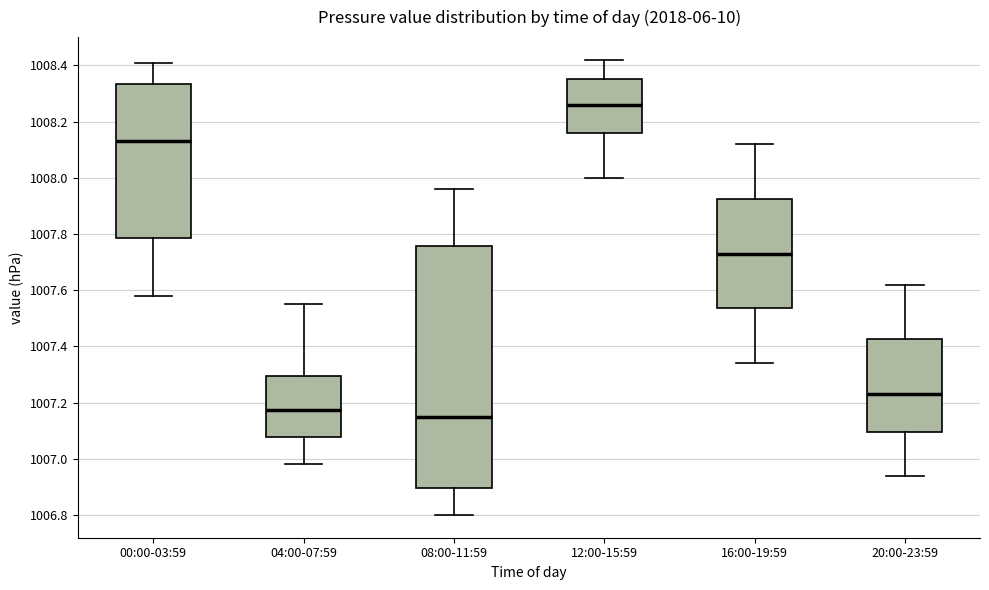

Which box's median line is the lowest?

08:00-11:59